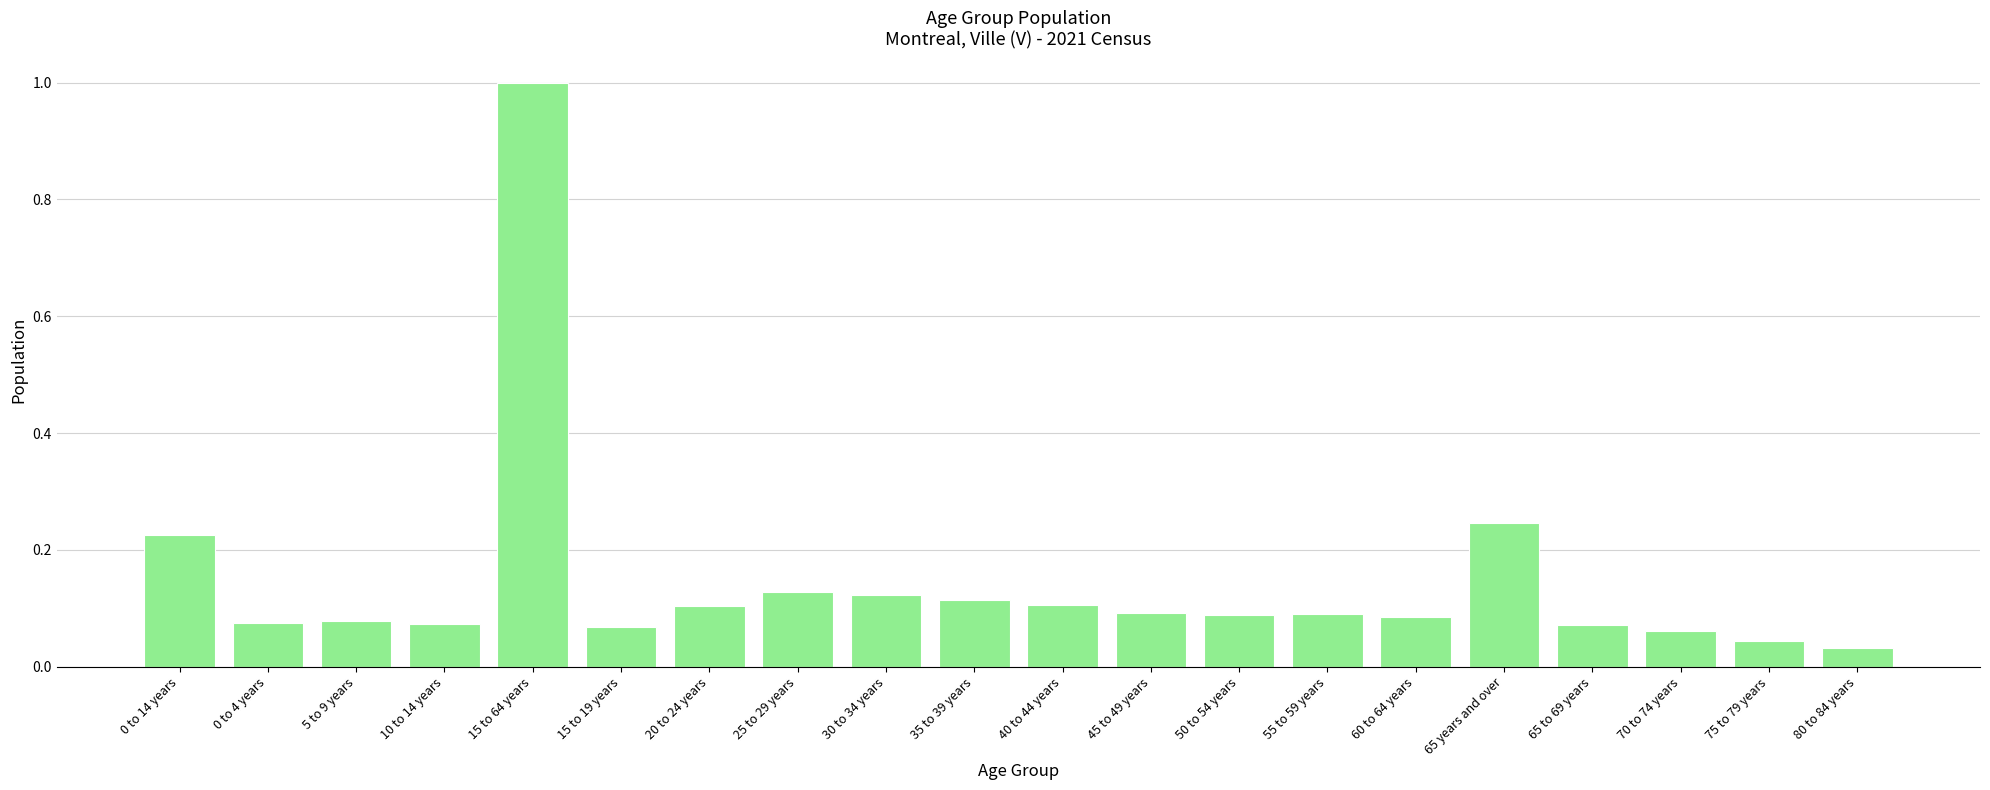

Between 25 to 29 years and 15 to 64 years, which is larger?

15 to 64 years